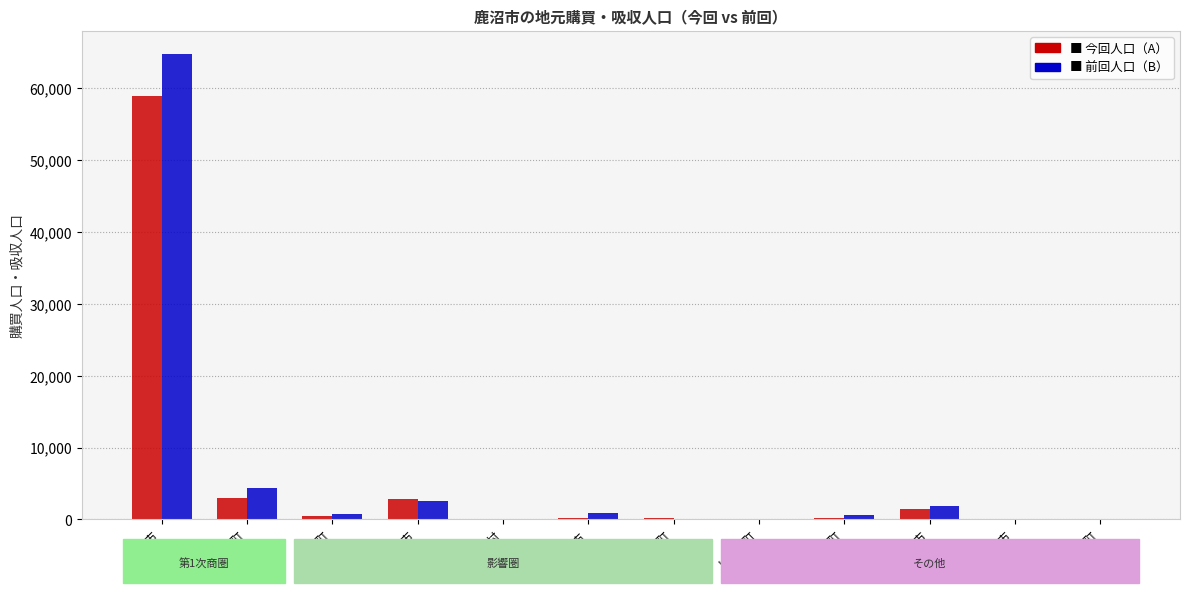

How many distinct data groups are displayed?

2